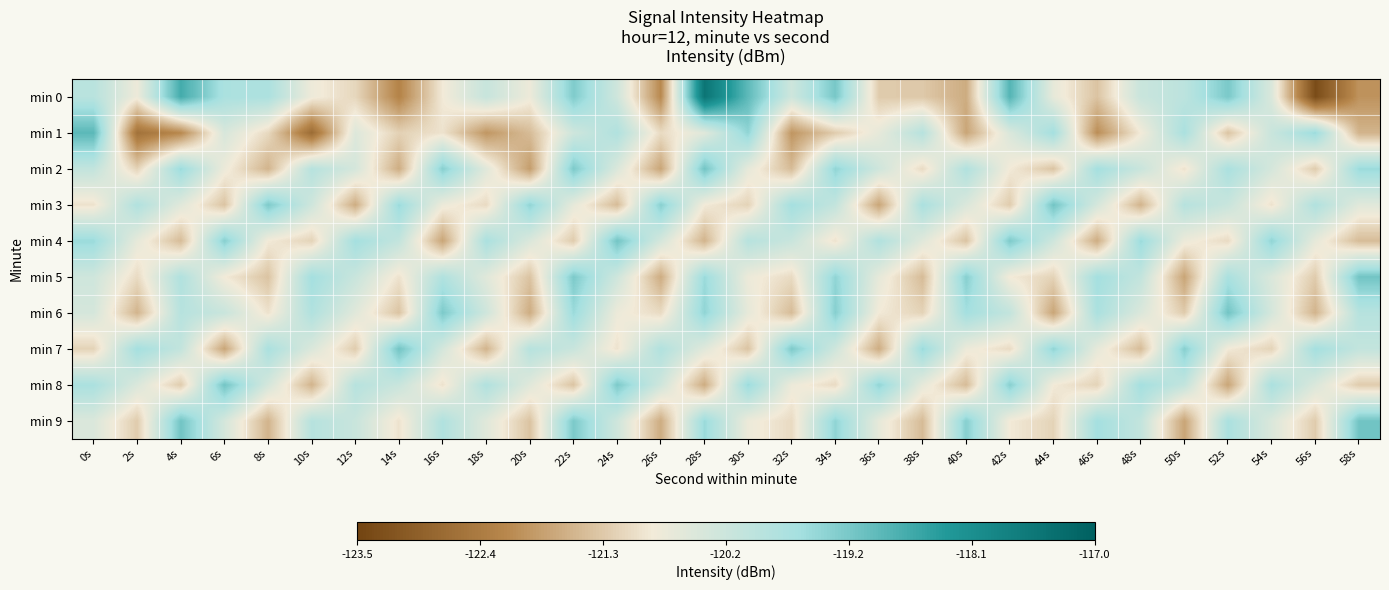

At 4s, list the series in order from smallest to largest.

min 1, min 4, min 8, min 3, min 7, min 6, min 5, min 2, min 9, min 0